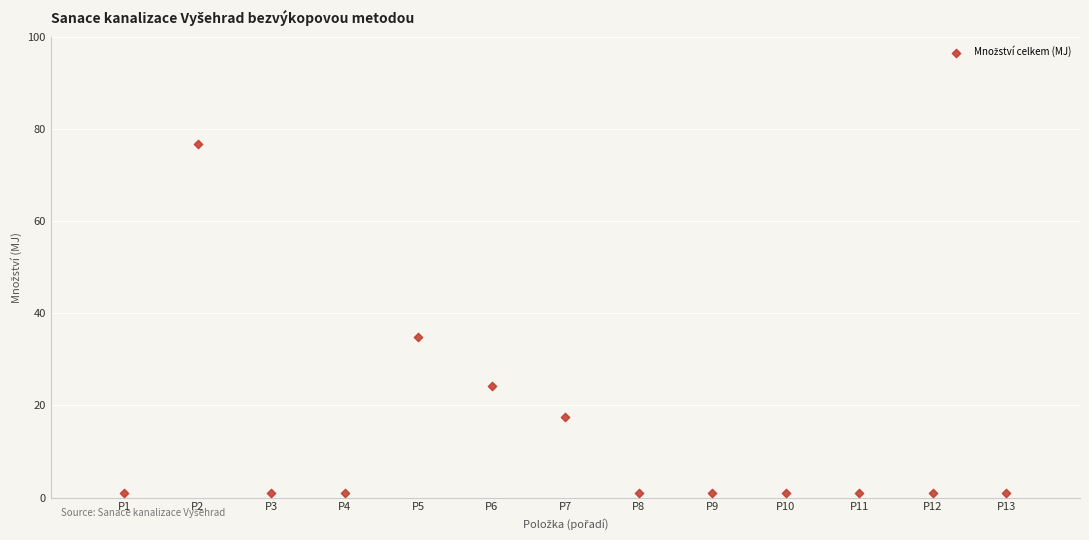

What is the range of X values (max minus min)?

12.0